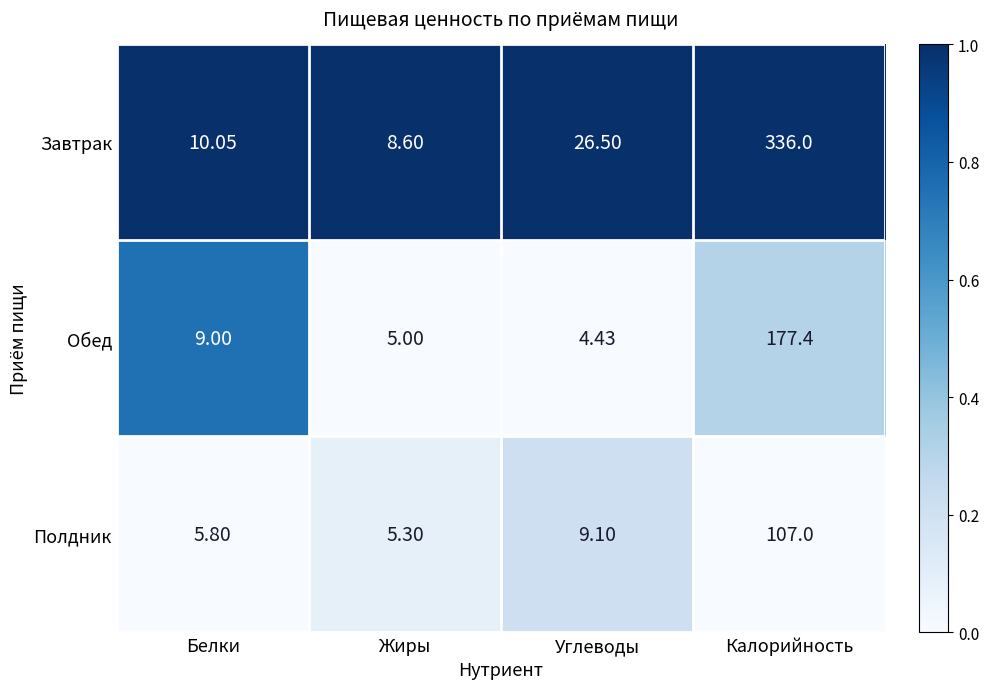

What is the maximum value shown in the chart?

336.0